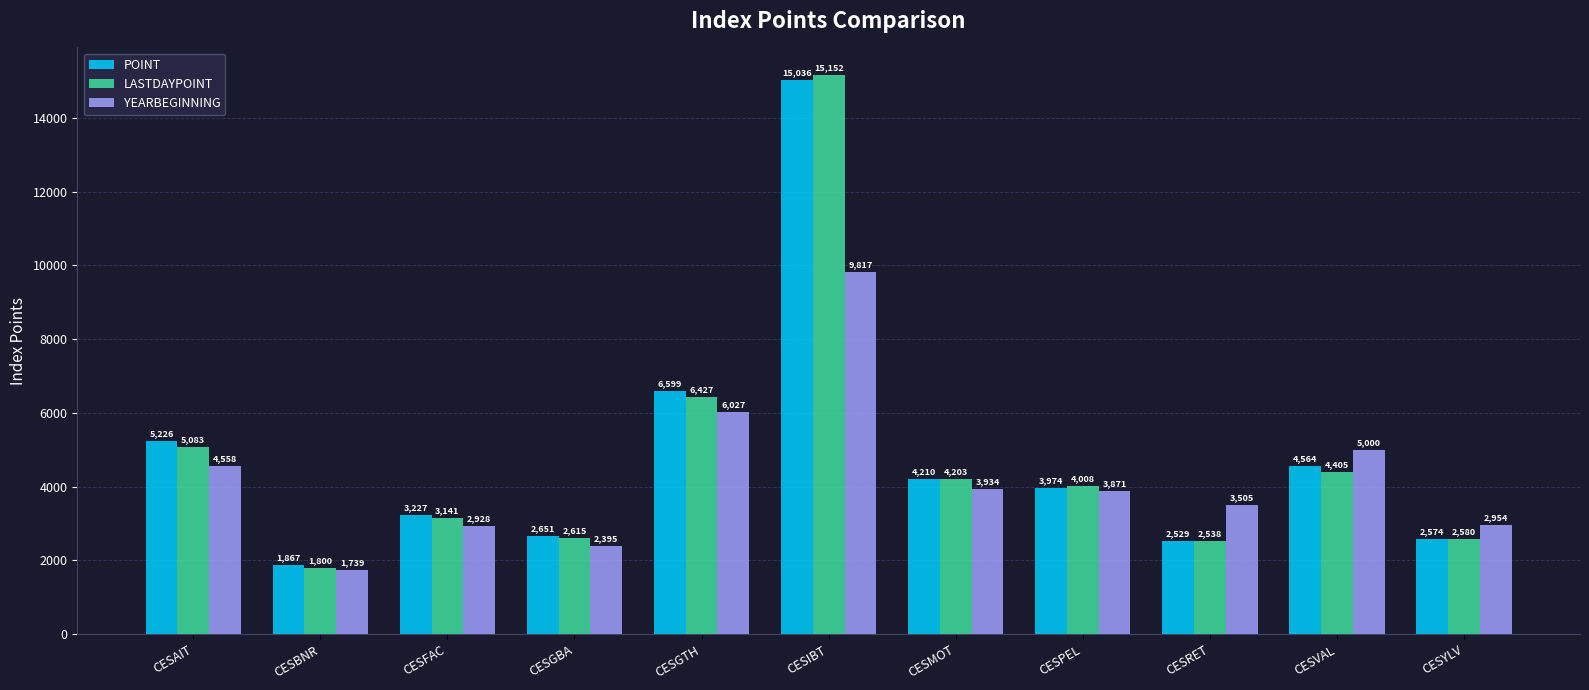

True or false: POINT has a value of 1503.2 at CESYLV.

False